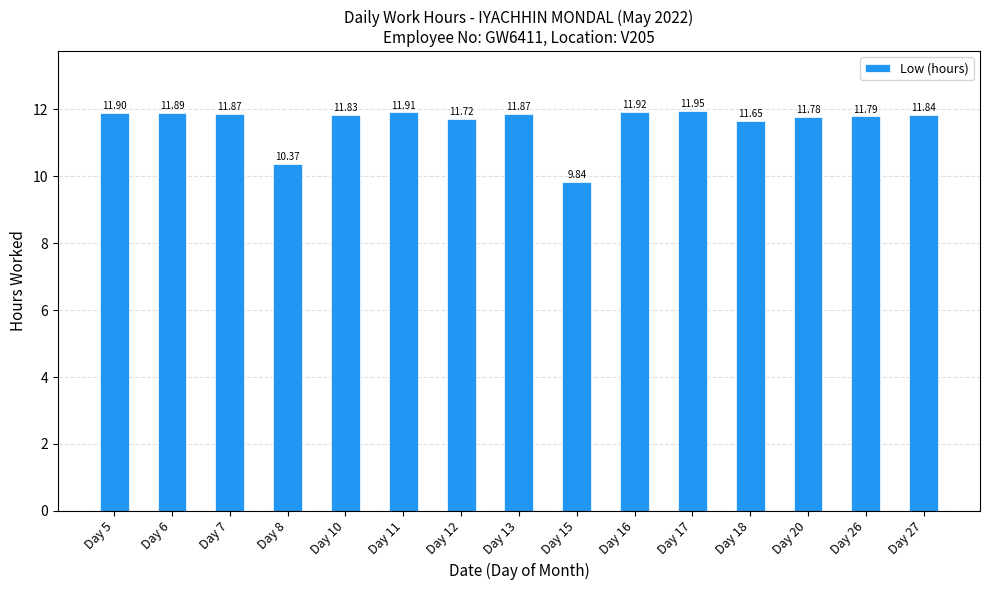

What is the ratio of the value at Day 27 to the value at Day 15?

1.2